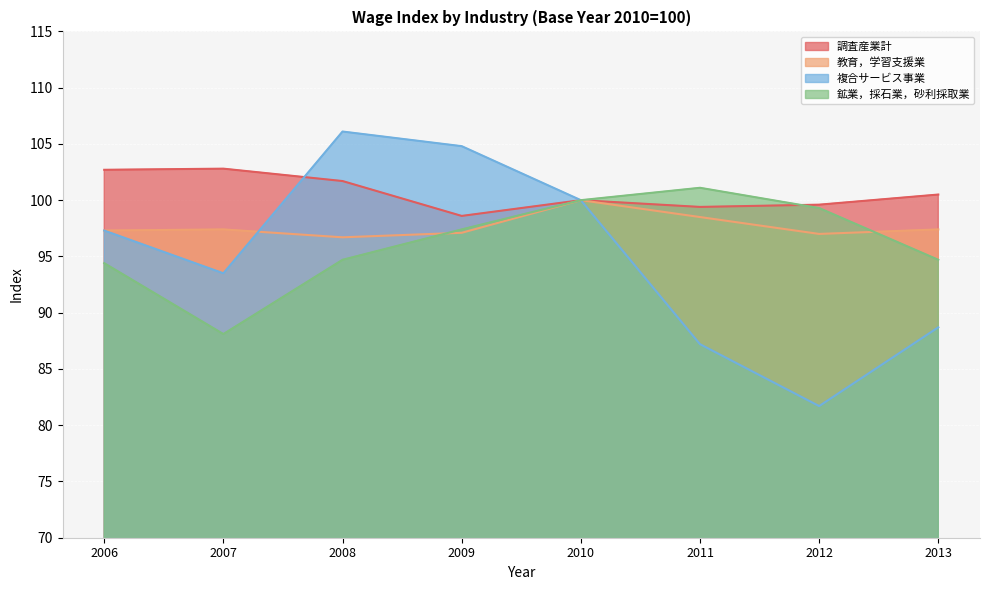

What are all the series names shown in the legend?

調査産業計, 教育，学習支援業, 複合サービス事業, 鉱業，採石業，砂利採取業